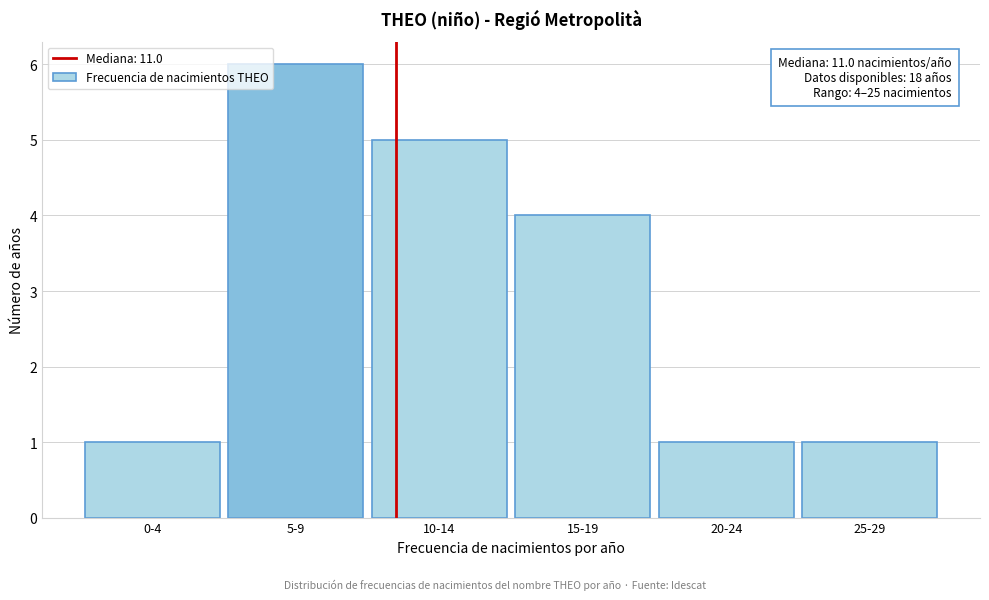

Reading left to right, what are all the values shown in this chart?

1	6	5	4	1	1